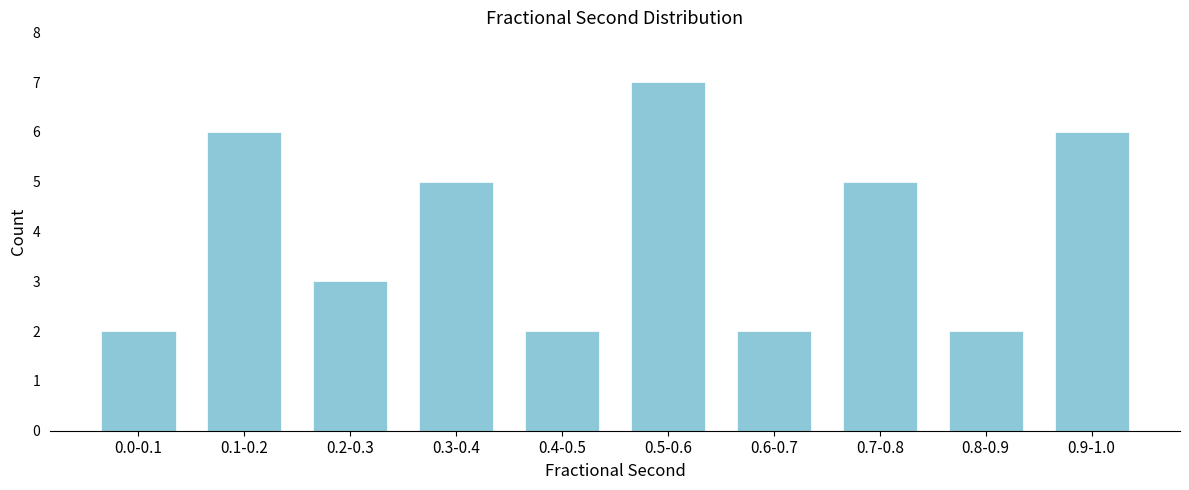

Reading left to right, extract all data points from this chart.

0.0-0.1=2	0.1-0.2=6	0.2-0.3=3	0.3-0.4=5	0.4-0.5=2	0.5-0.6=7	0.6-0.7=2	0.7-0.8=5	0.8-0.9=2	0.9-1.0=6